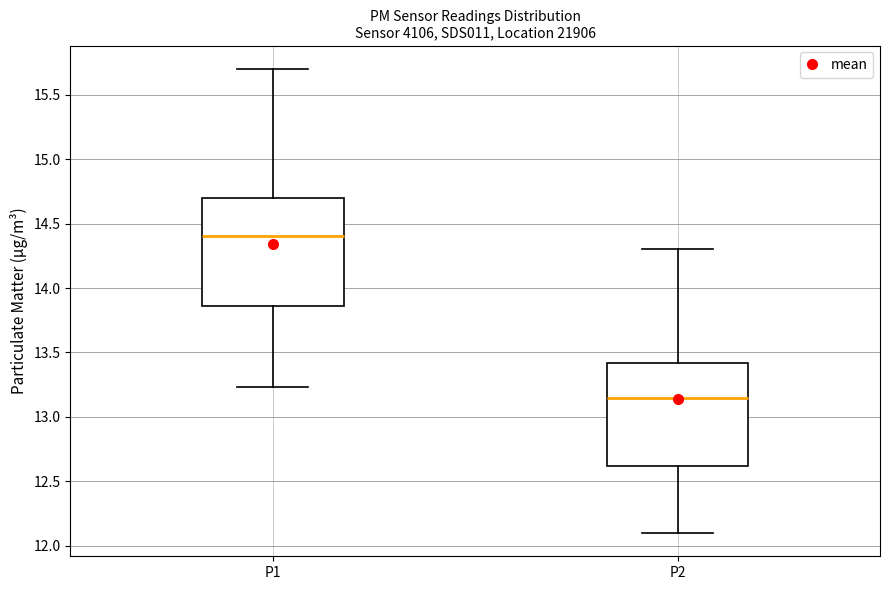

Reading left to right, read every box against the y-axis: the position of its median line, the range the box covers, and the ends of its whiskers. The values are not printed on the chart, so give them approximately, as read against the axis.

P1: median 14.40, box 13.85 to 14.70, whiskers 13.25 to 15.70
P2: median 13.15, box 12.60 to 13.40, whiskers 12.10 to 14.30